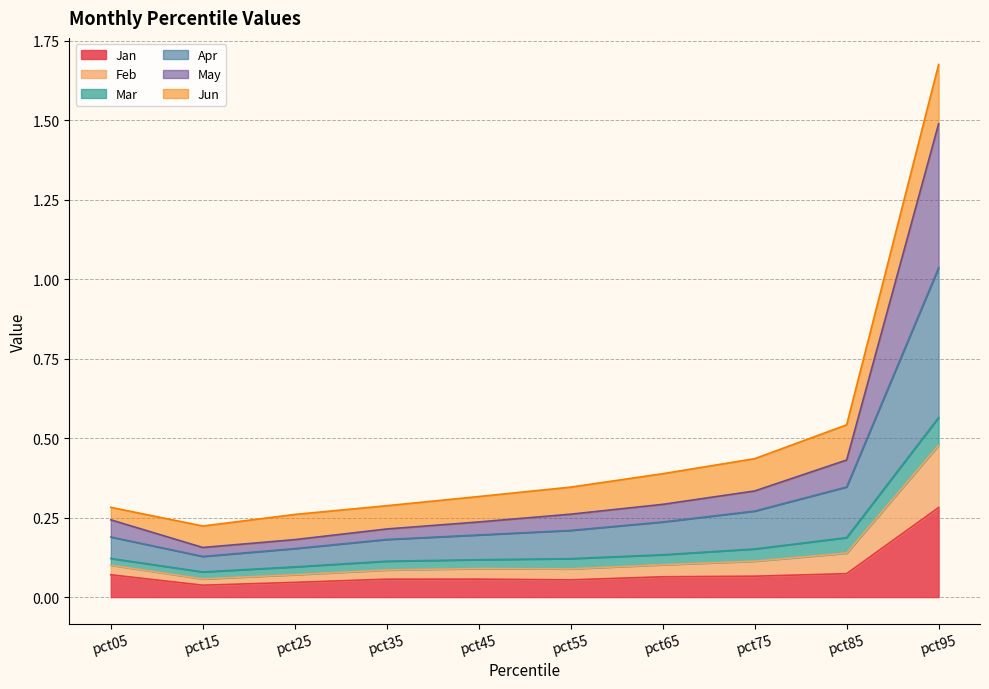

Which category has the lowest value across all series?

pct15